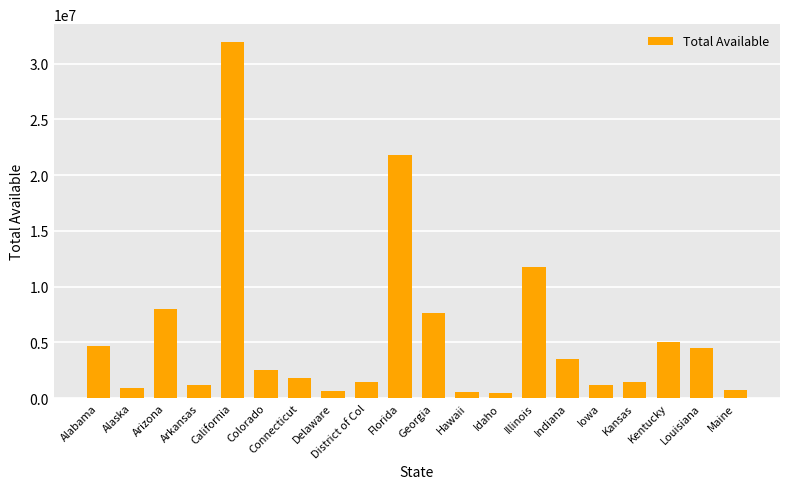

What is the difference between the maximum and minimum values?

31496521